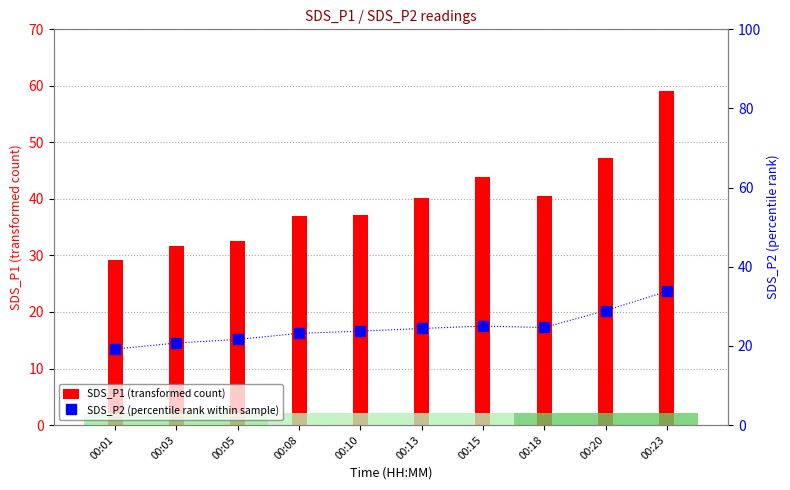

What is the difference between the maximum and minimum values in the SDS_P2 (percentile rank within sample) series?

14.6